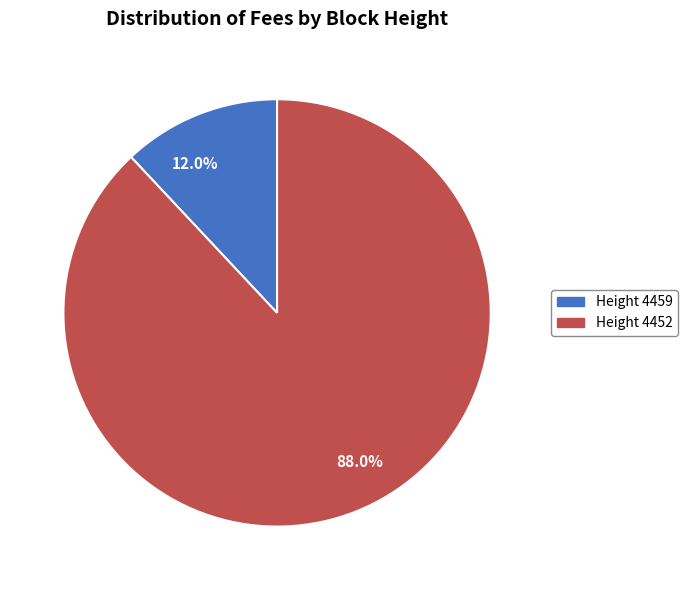

Between 88.0% and 12.0%, which is larger?

88.0%